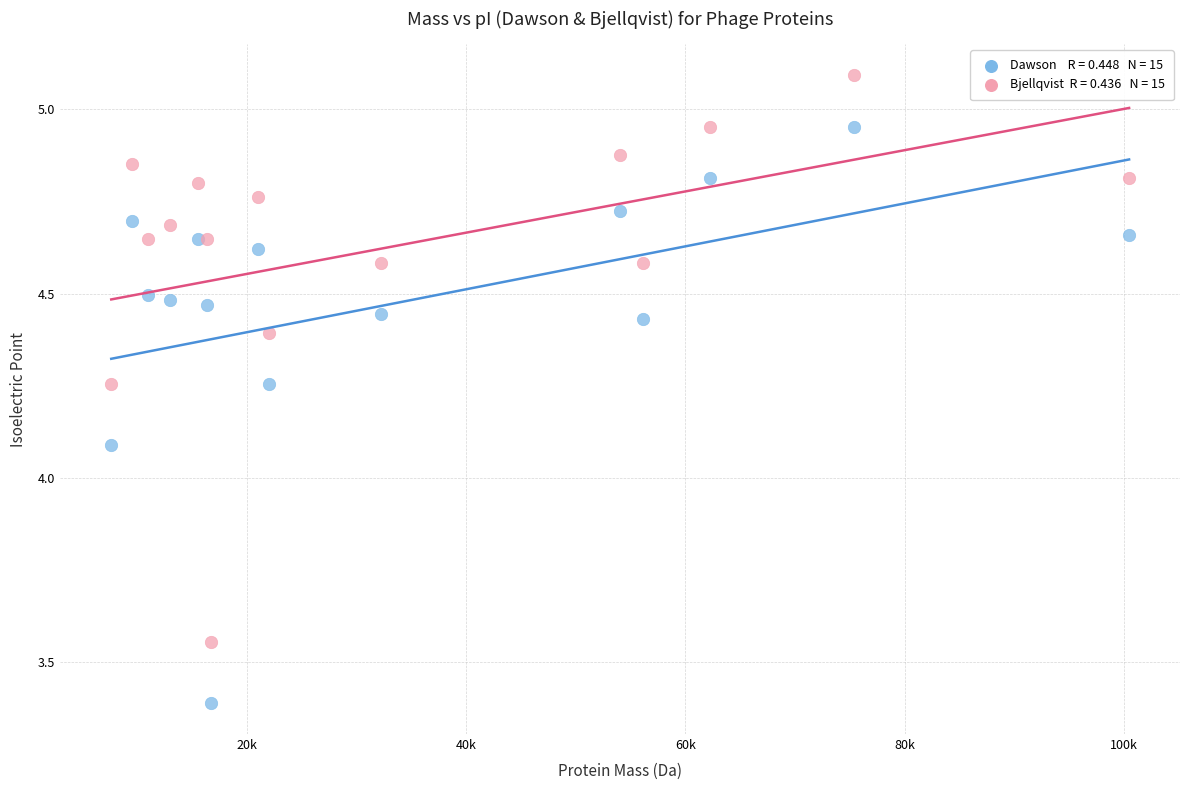

Across all series, what Y value is closest to 4?

4.1